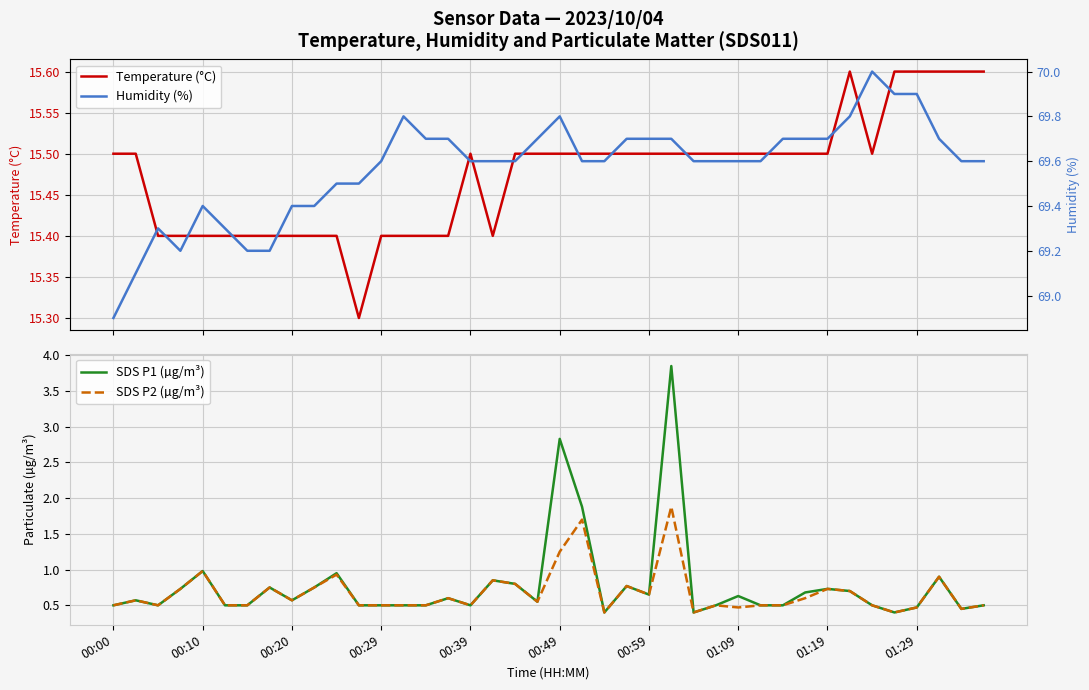

What value does the SDS P2 (µg/m³) series have at 01:19?

0.7